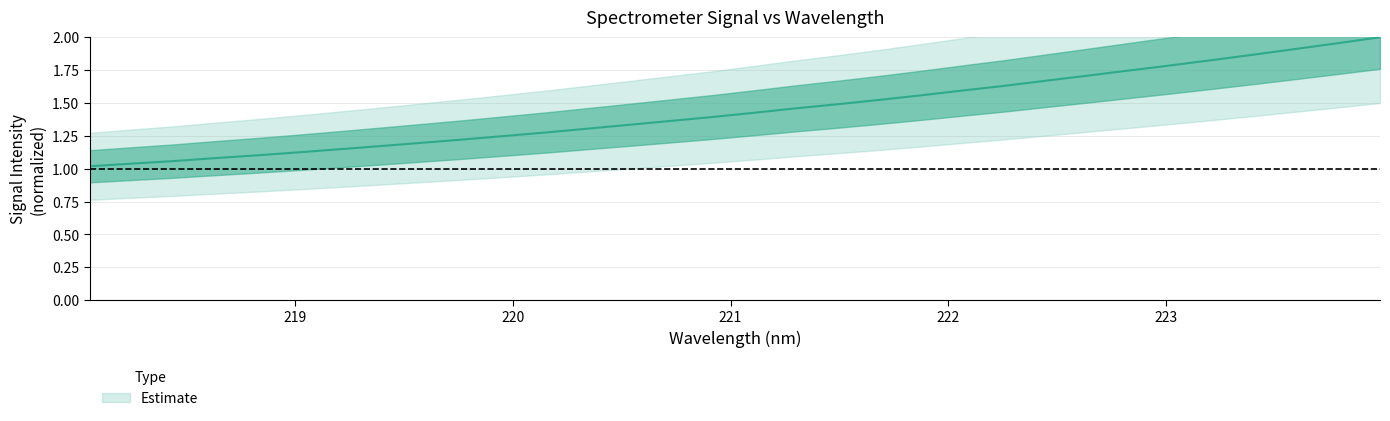

Between 221.4993 and 219.7801, which is larger?

221.4993